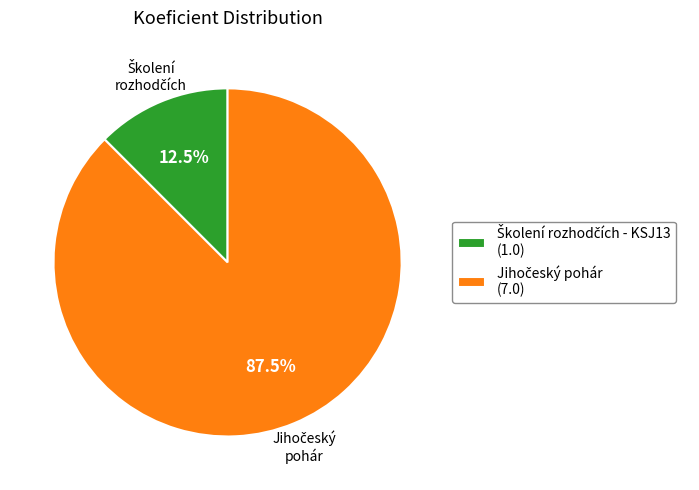

Is there any slice that represents more than half of the pie?

Yes